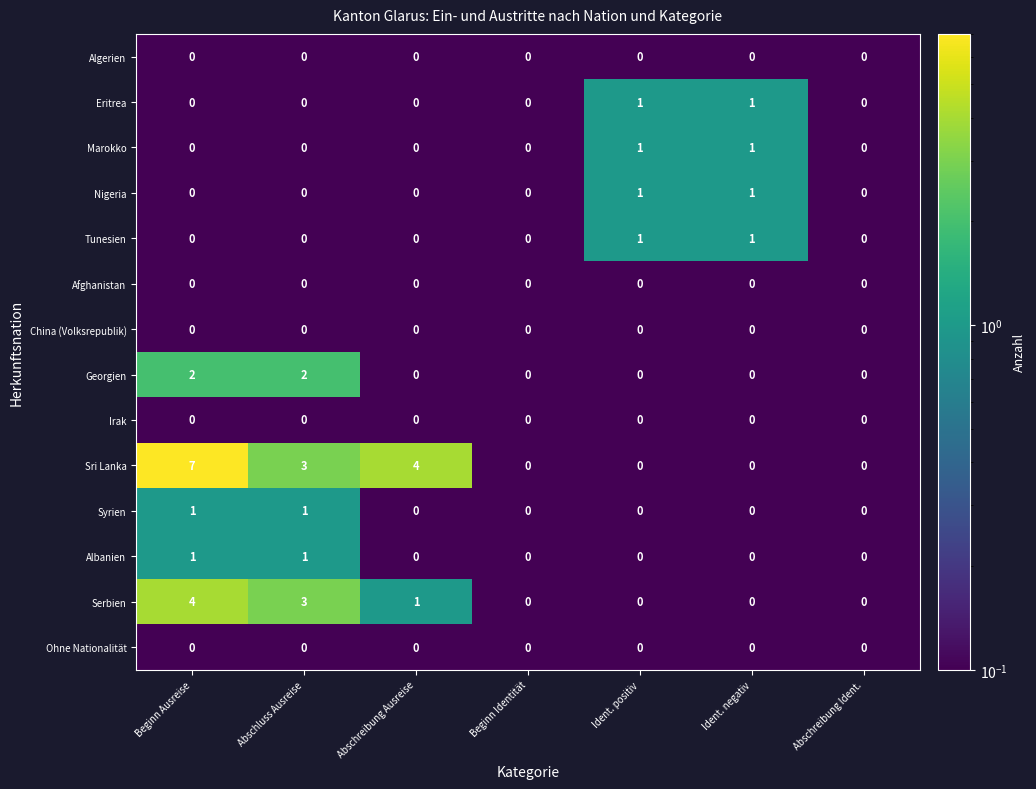

Which series has the widest spread of values?

Sri Lanka